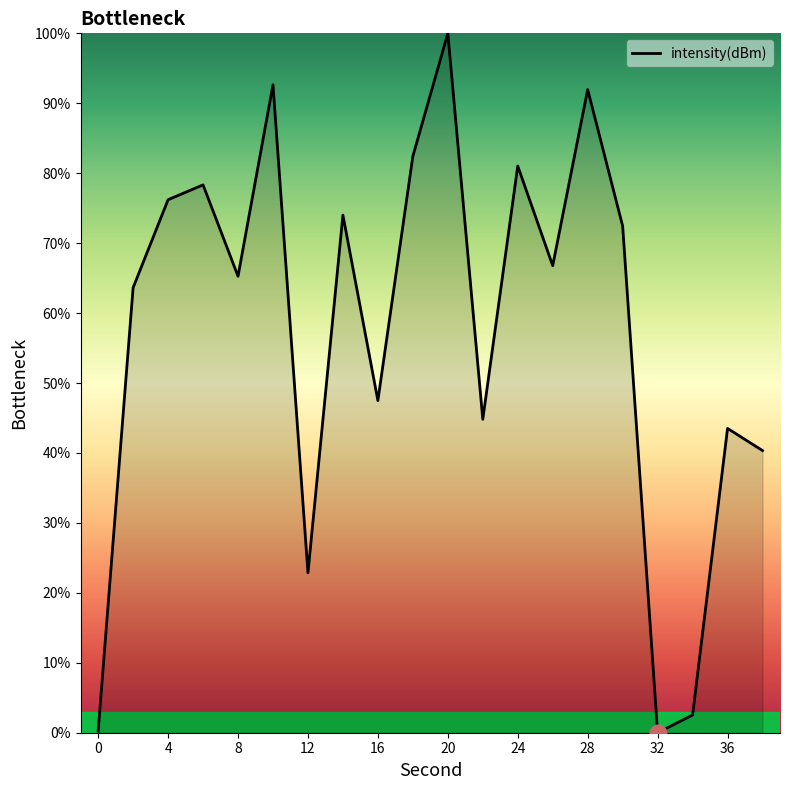

What is the difference between the maximum and minimum values?

100.0